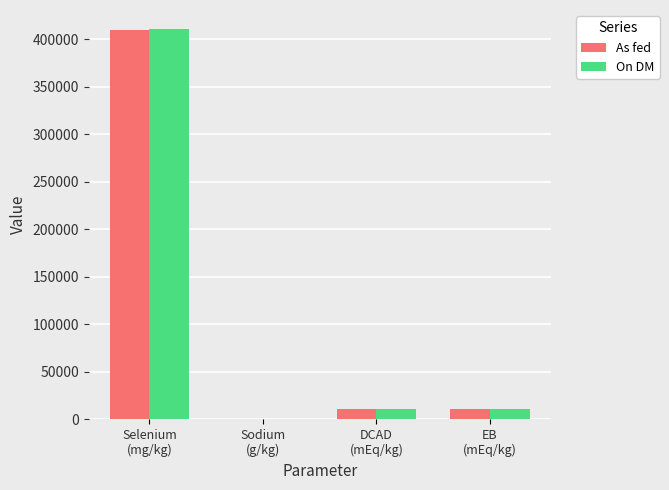

What is the sum of all On DM values?

431409